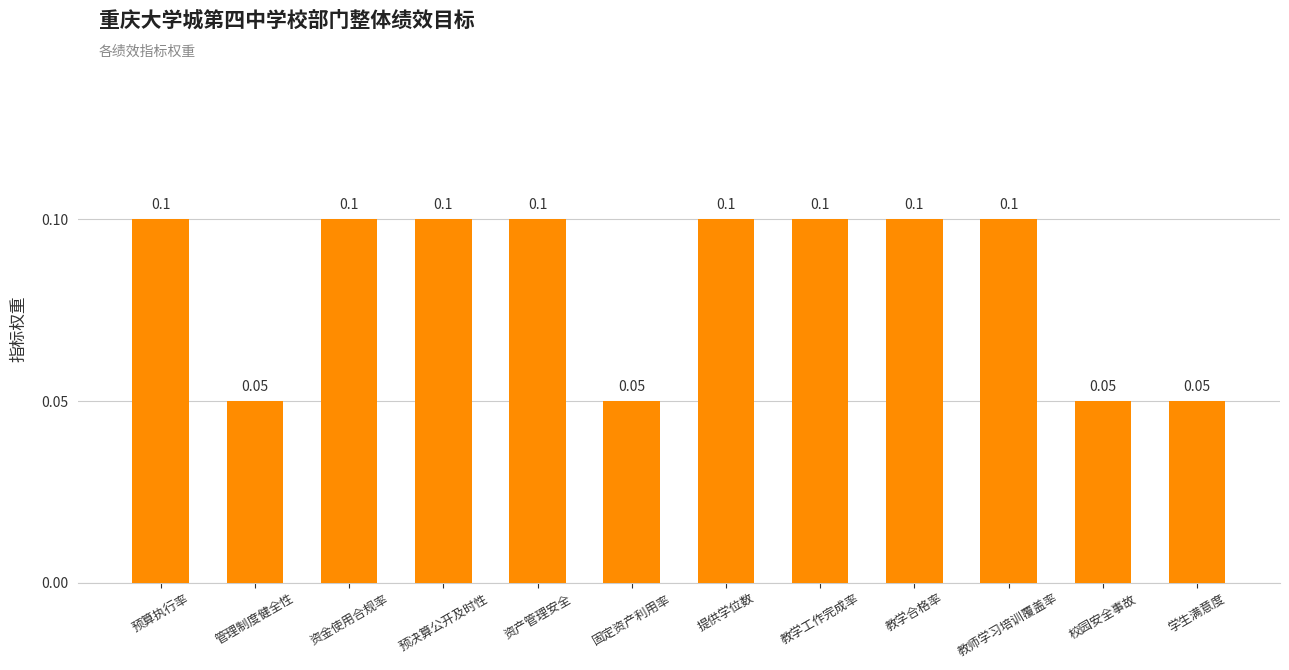

What is the average value?

0.1